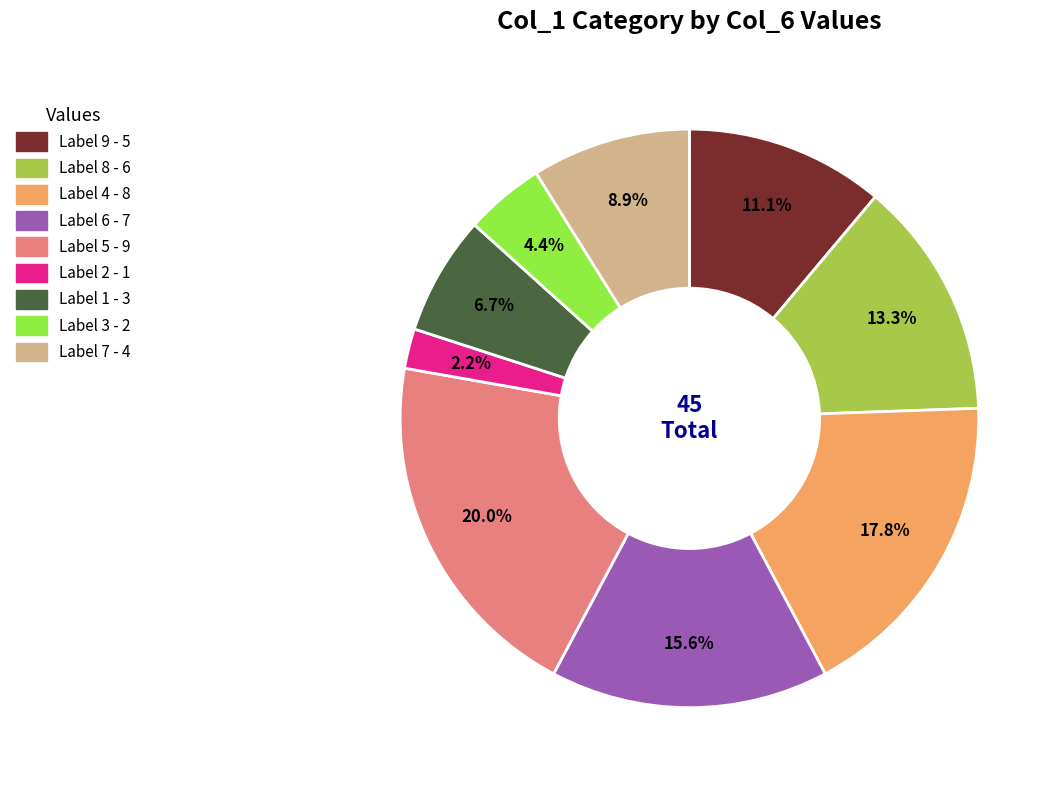

Is there a majority slice in this chart?

No